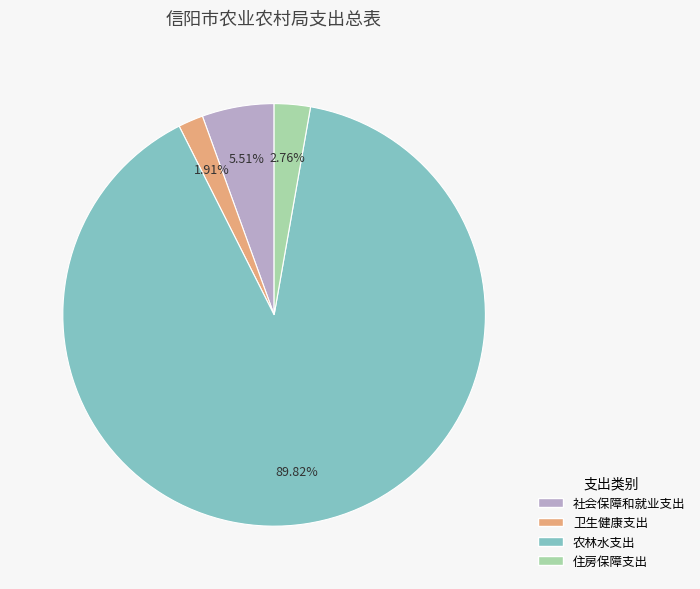

How many slices are in this pie chart?

4